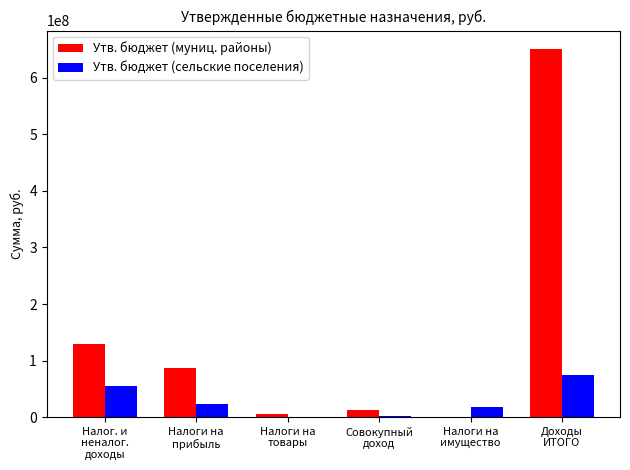

How many values in Утв. бюджет (муниц. районы) are above zero?

5